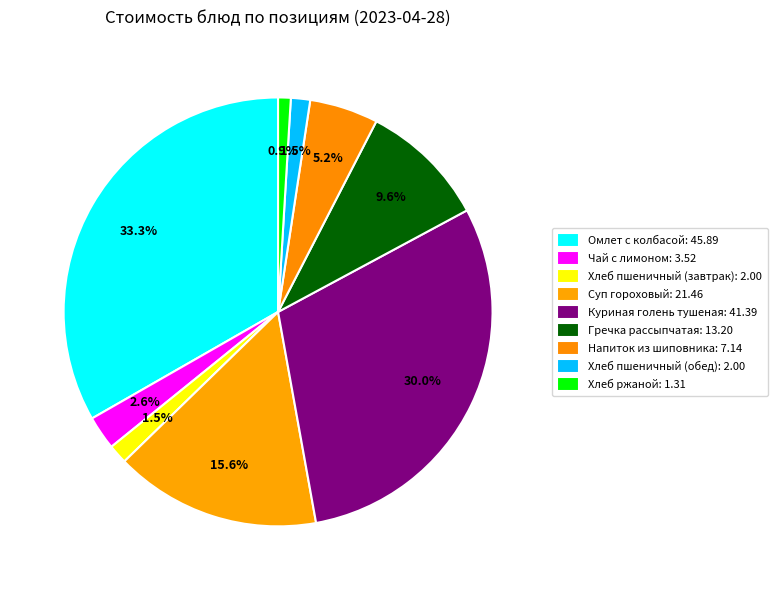

Between Хлеб ржаной and Хлеб пшеничный (завтрак), which is larger?

Хлеб пшеничный (завтрак)